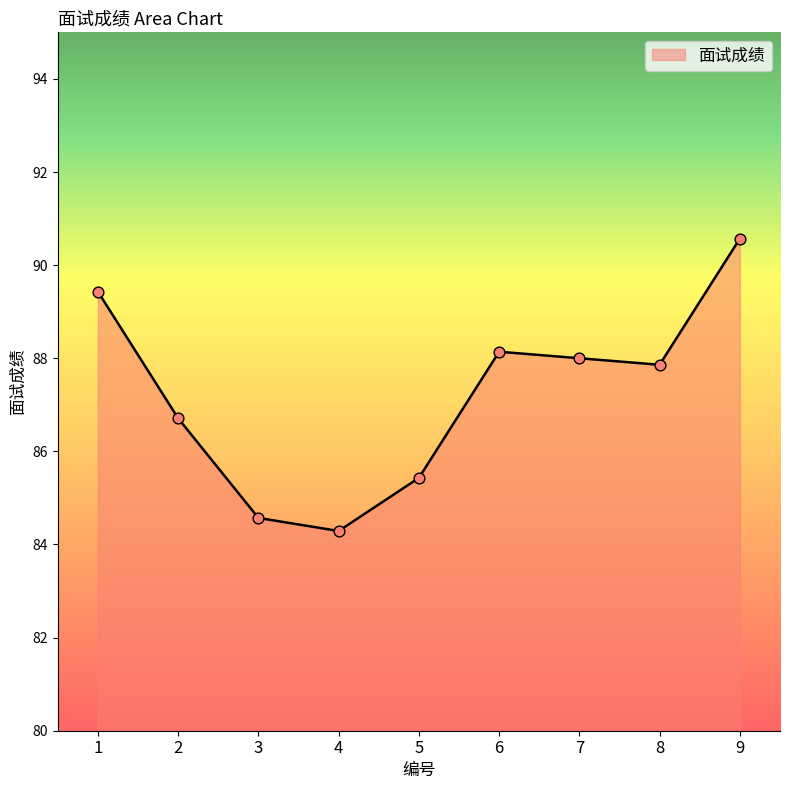

What is the change in value from 3 to 6?

+3.6